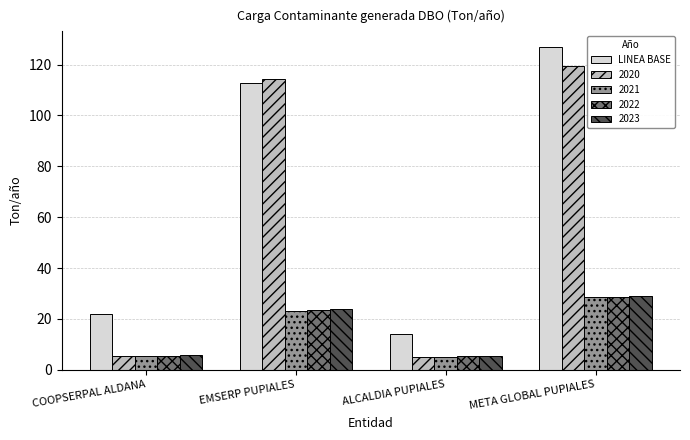

What is the smallest value displayed?

5.2